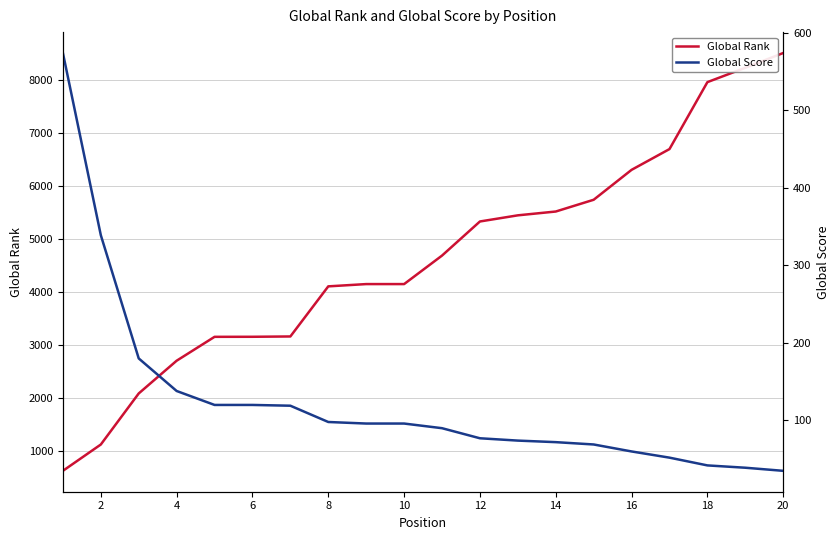

Rank the series at 2 from highest to lowest value.

Global Rank, Global Score